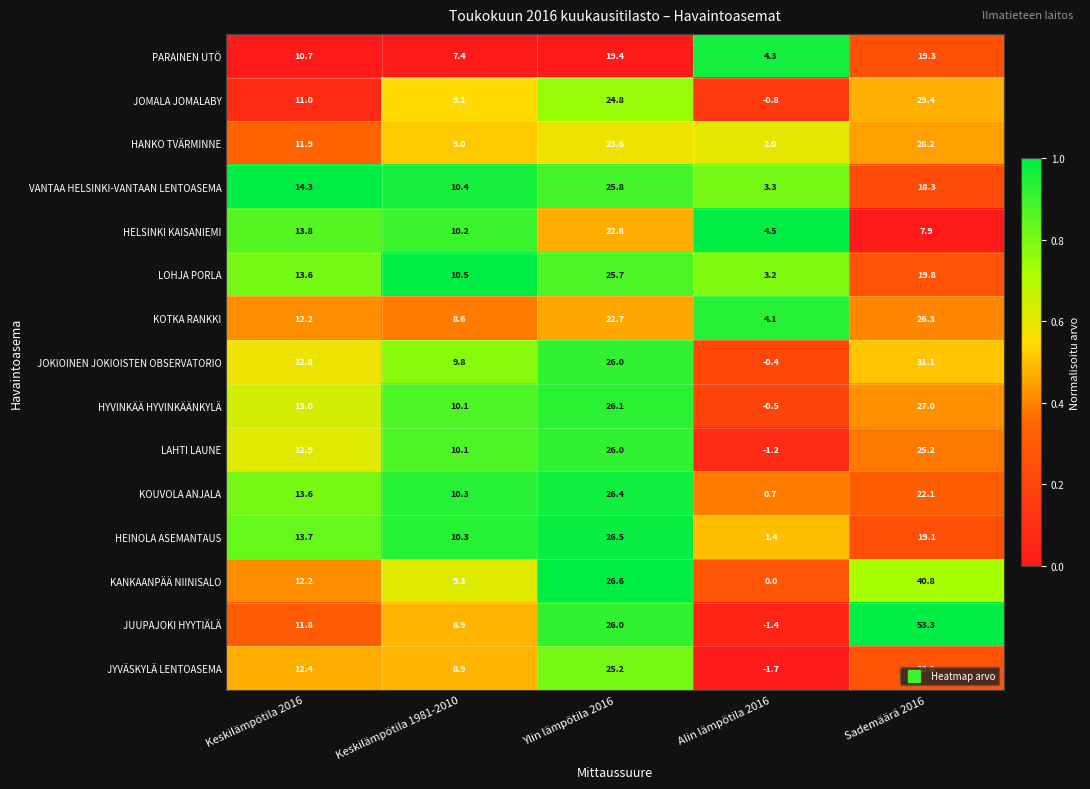

Rank the series at Sademäärä 2016 from lowest to highest value.

HELSINKI KAISANIEMI, VANTAA HELSINKI-VANTAAN LENTOASEMA, HEINOLA ASEMANTAUS, PARAINEN UTÖ, LOHJA PORLA, JYVÄSKYLÄ LENTOASEMA, KOUVOLA ANJALA, LAHTI LAUNE, KOTKA RANKKI, HYVINKÄÄ HYVINKÄÄNKYLÄ, HANKO TVÄRMINNE, JOMALA JOMALABY, JOKIOINEN JOKIOISTEN OBSERVATORIO, KANKAANPÄÄ NIINISALO, JUUPAJOKI HYYTIÄLÄ